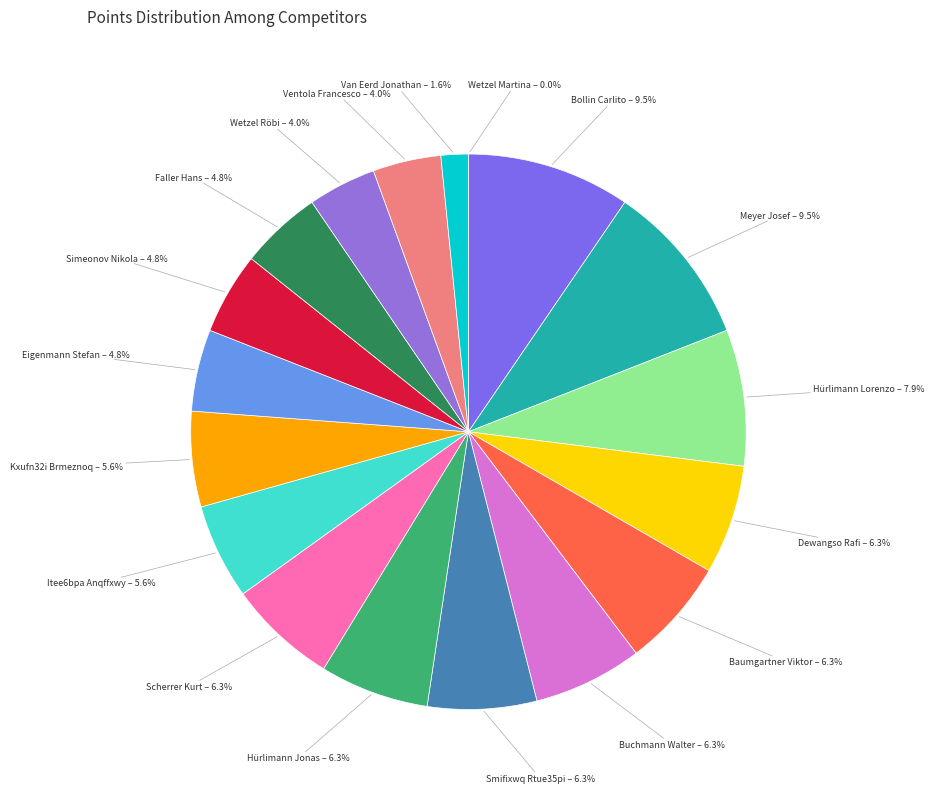

Which slice is the largest?

Bollin Carlito